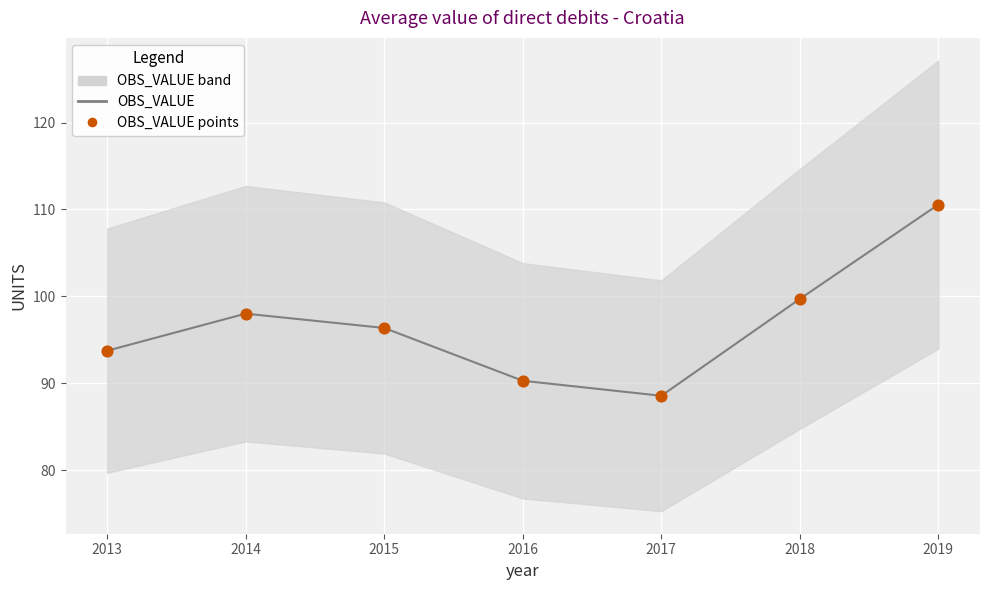

Which series has the largest total across all categories?

OBS_VALUE